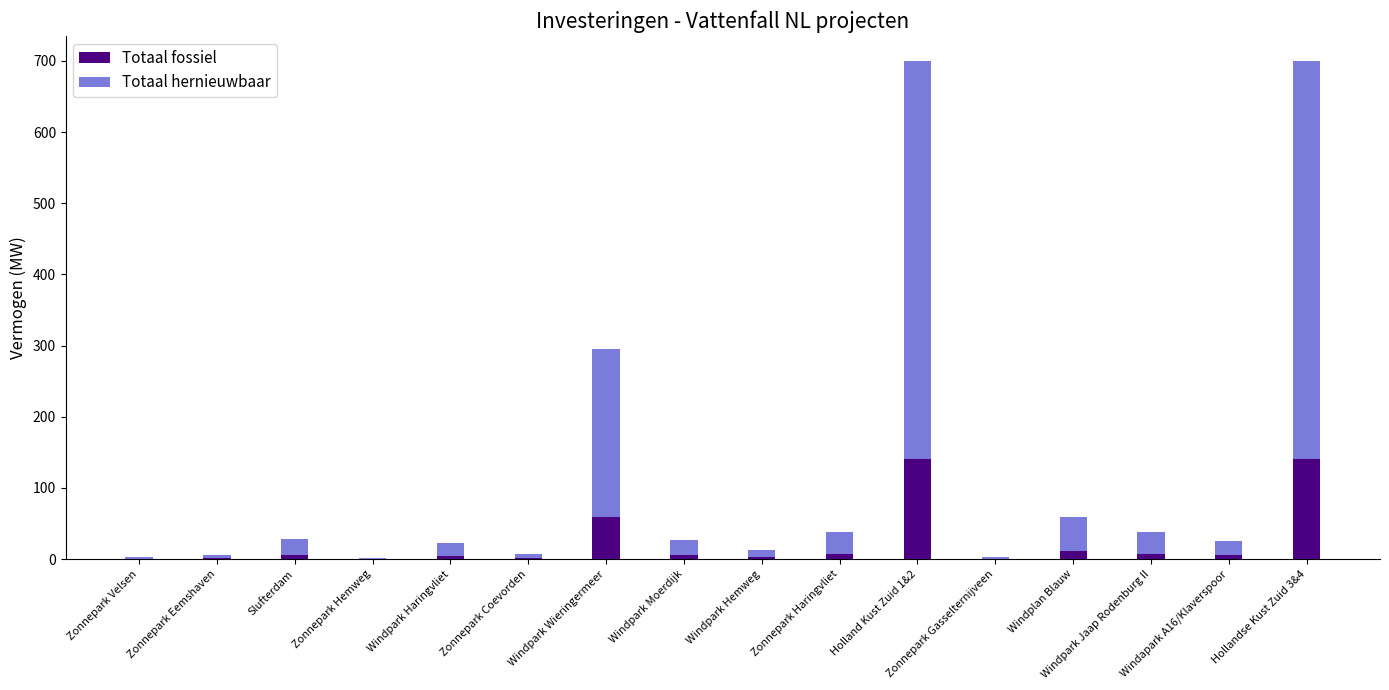

What is the total value across all series at Hollandse Kust Zuid 3&4?

700.0